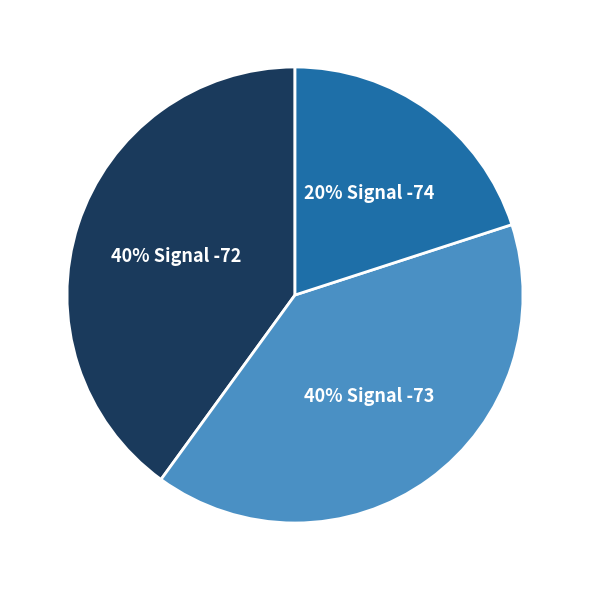

How many slices are in this pie chart?

3